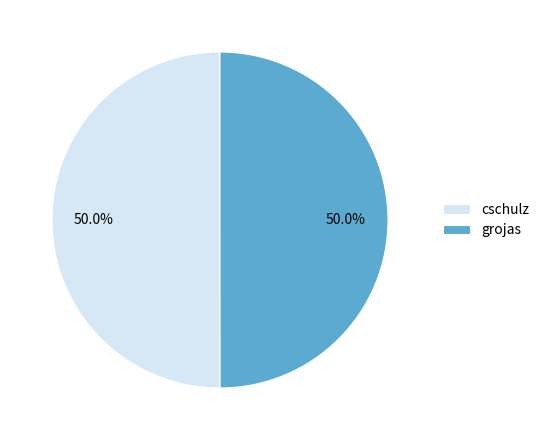

How many slices are in this pie chart?

2